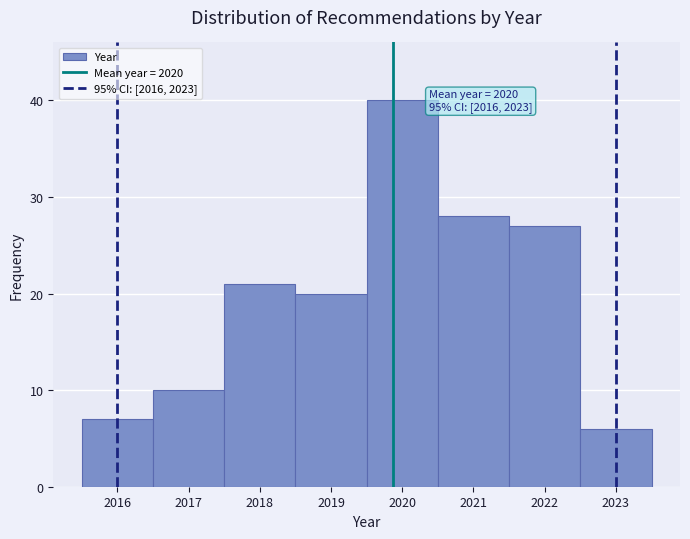

Which range on the x-axis has the tallest bar?

2019.5 to 2020.5